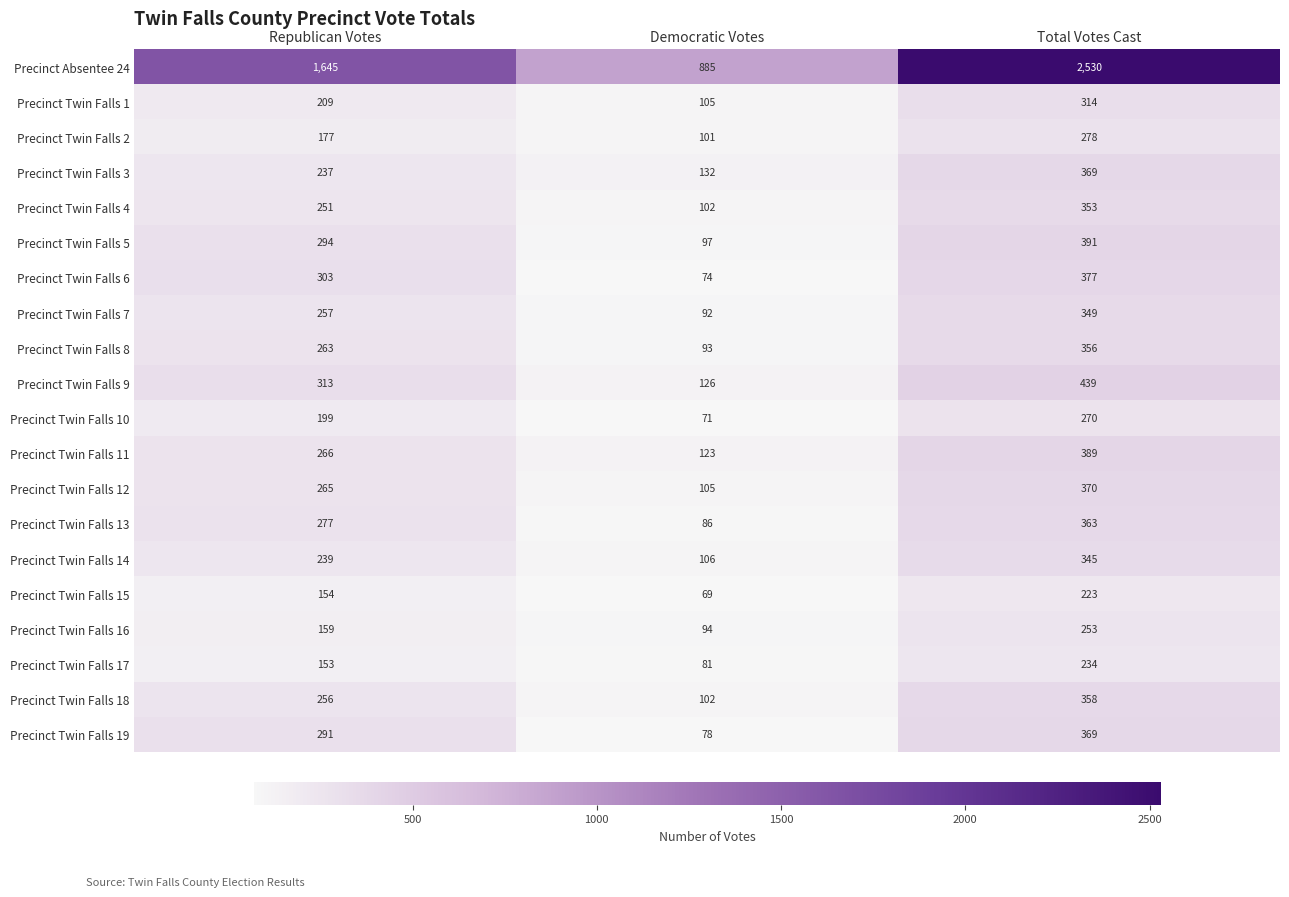

Where is Precinct Twin Falls 18 nearest to the value 230?

Republican Votes